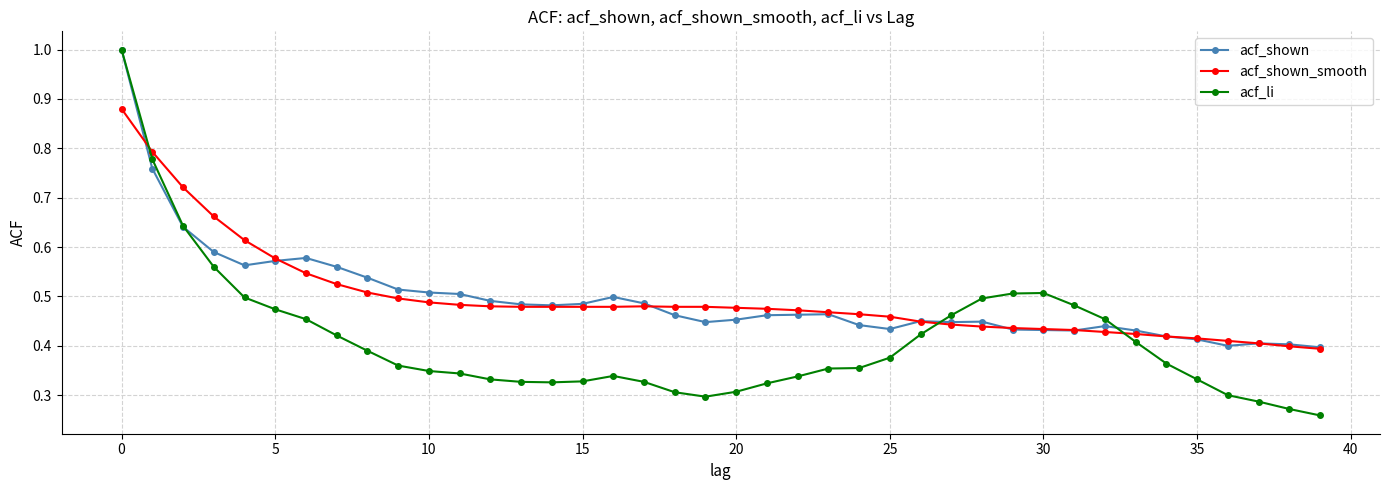

What is the highest value of the acf_shown series?

1.0